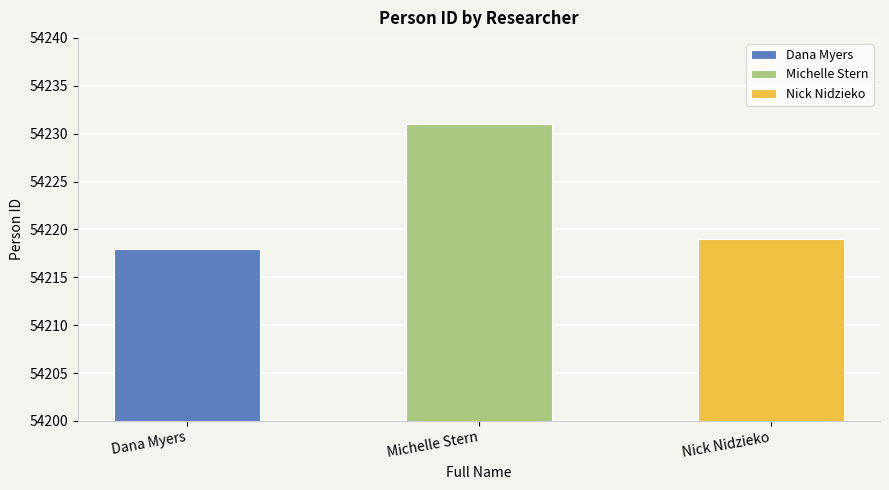

List the labels in order of value, largest first.

Michelle Stern, Nick Nidzieko, Dana Myers